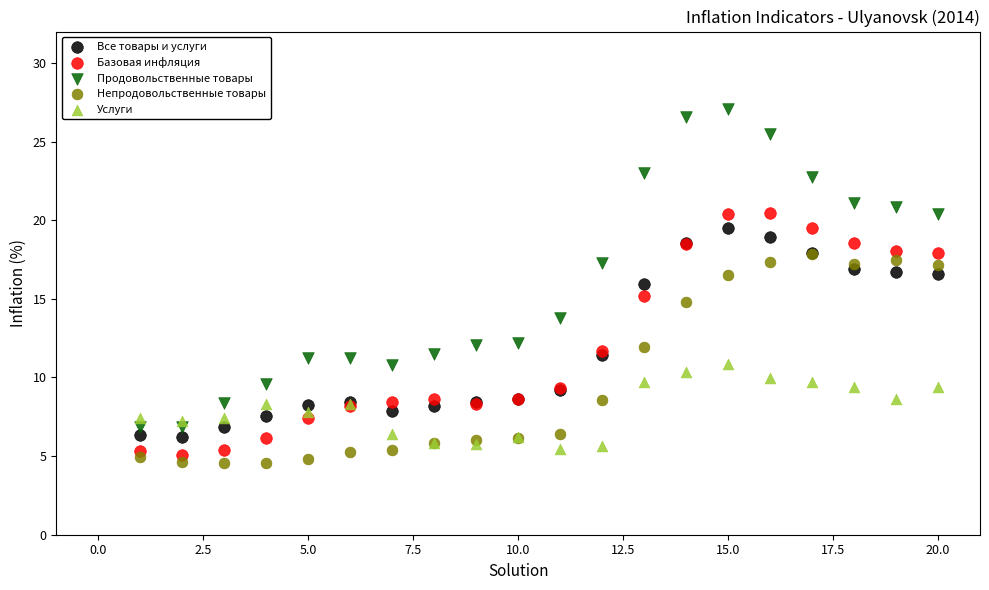

Which series contains the highest Y value?

Продовольственные товары